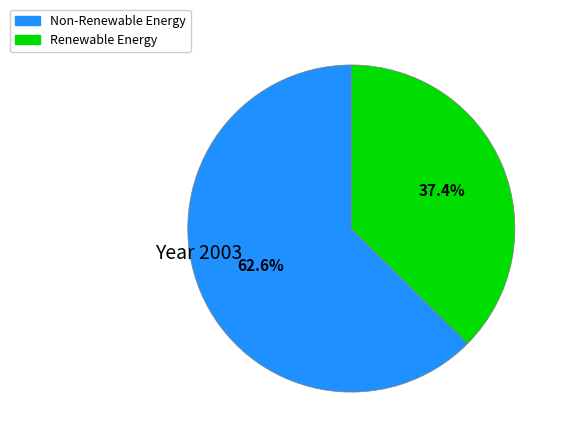

Is there any slice that represents more than half of the pie?

Yes